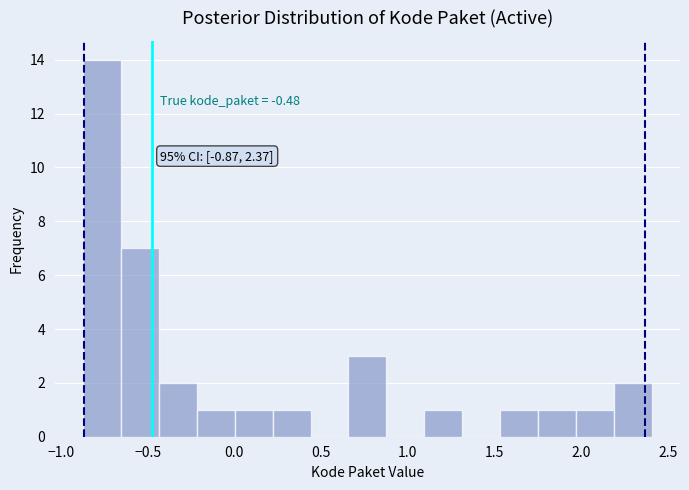

Which range on the x-axis has the tallest bar?

-0.85 to -0.65